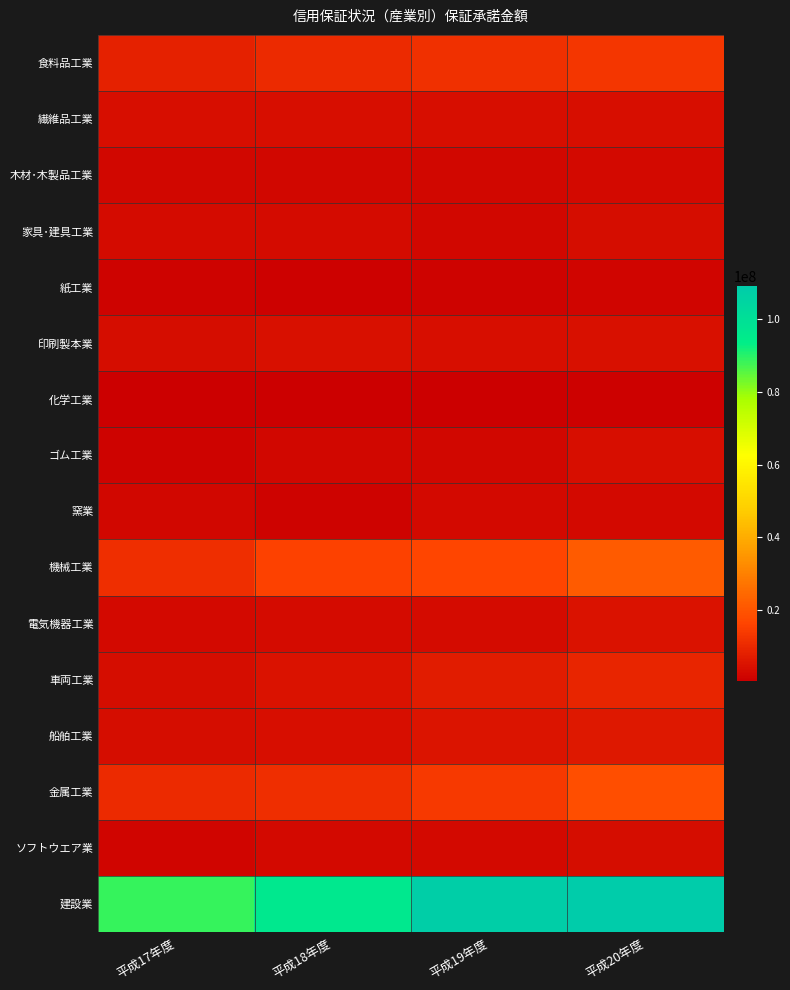

At how many categories does at least one series exceed 46006973?

4